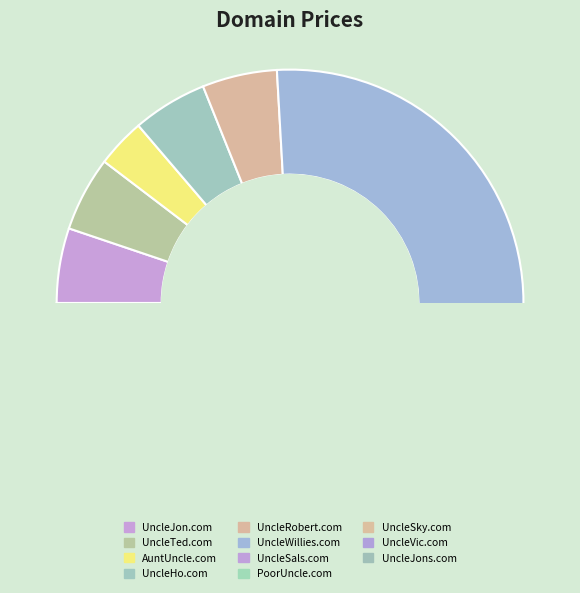

Rank the categories by value from highest to lowest.

UncleWillies.com, UncleSals.com, UncleJons.com, UncleJon.com, UncleTed.com, UncleHo.com, UncleRobert.com, UncleSky.com, UncleVic.com, AuntUncle.com, PoorUncle.com